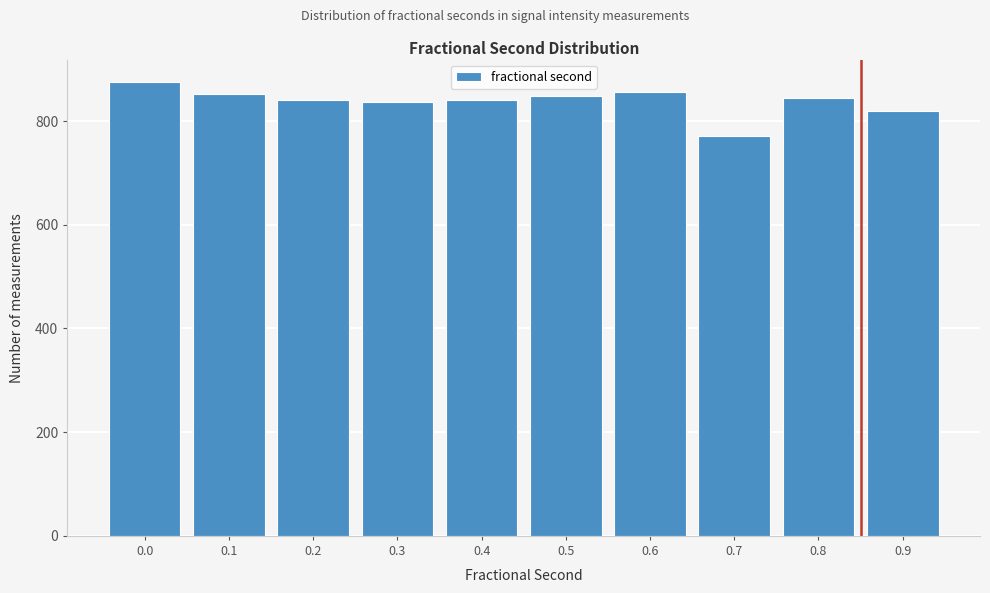

What is the approximate value at 0.3?

836